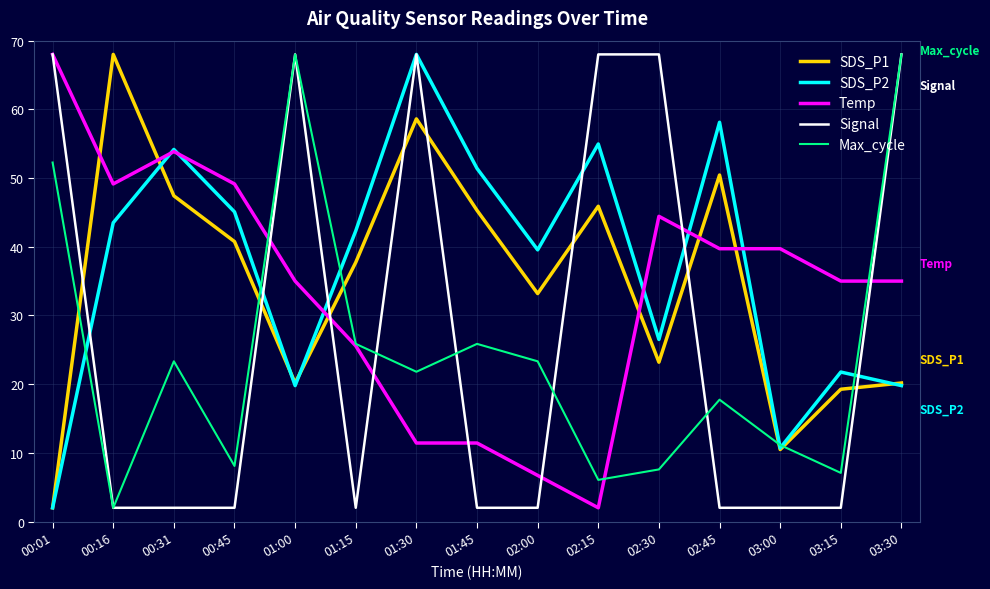

The SDS_P2 series shows 19.8 at 01:00. True or false?

True